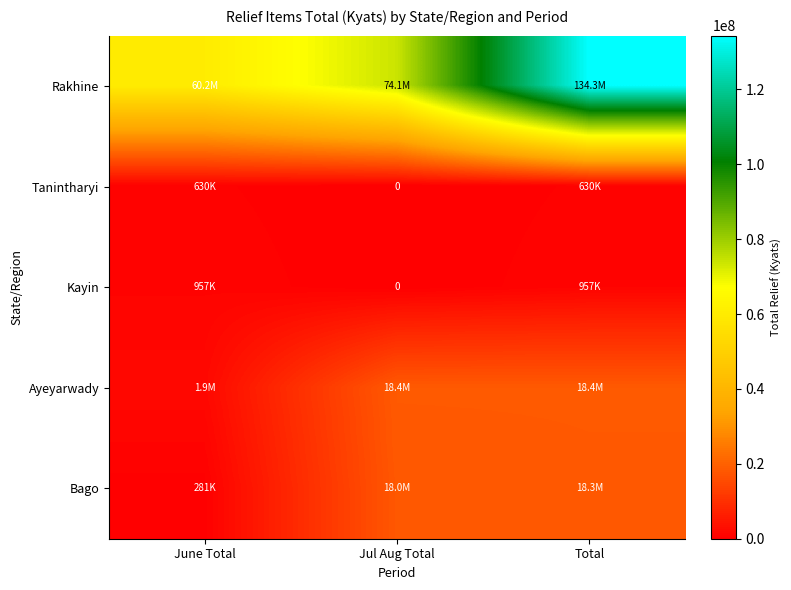

How many Kayin values are between 0 and 956940?

3